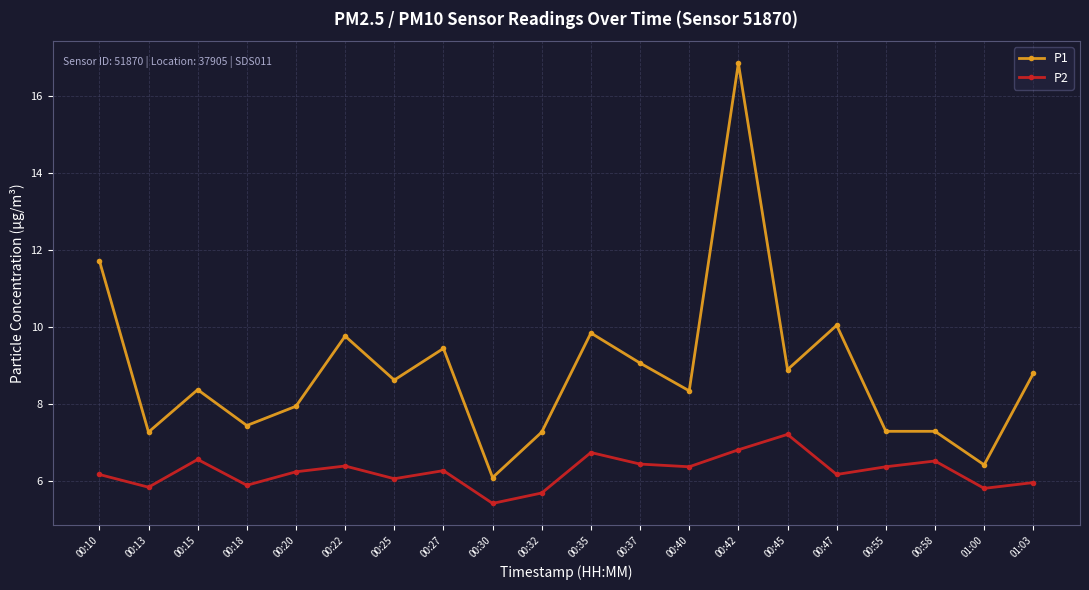

What is the minimum value for P1?

6.1